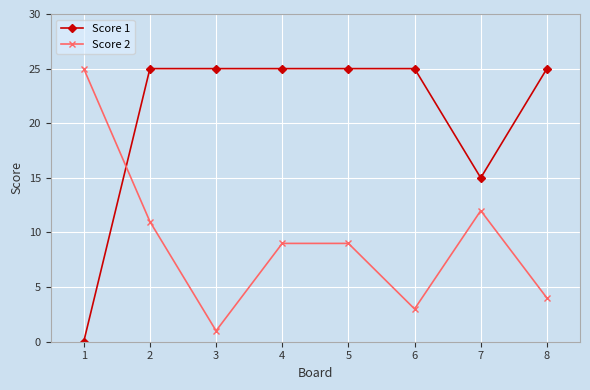

What is the sum of all Score 2 values?

74